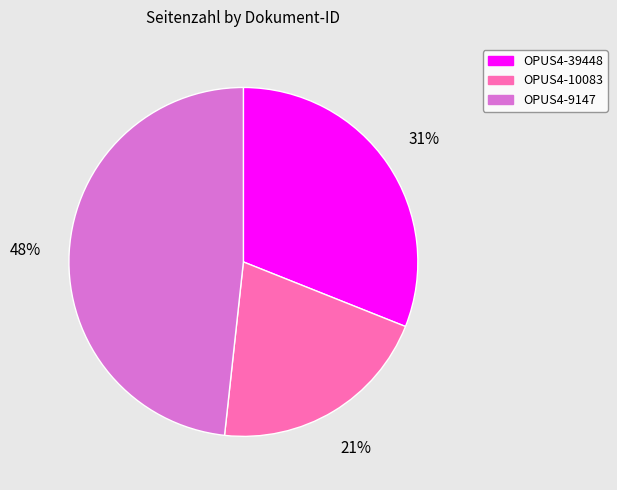

Rank the categories by value from highest to lowest.

OPUS4-9147, OPUS4-39448, OPUS4-10083